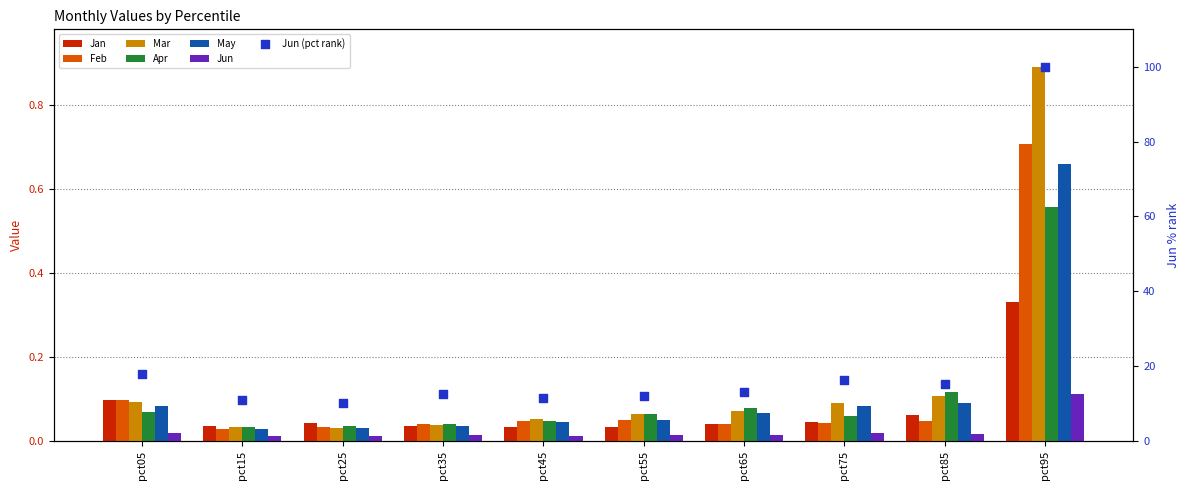

Which series has the largest Y range (max minus min)?

Jun